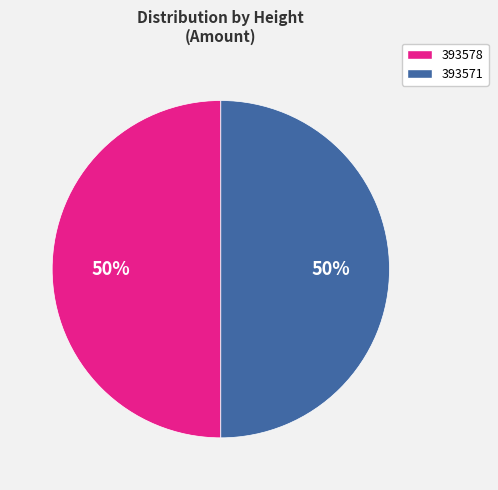

Count the number of slices in the pie.

2